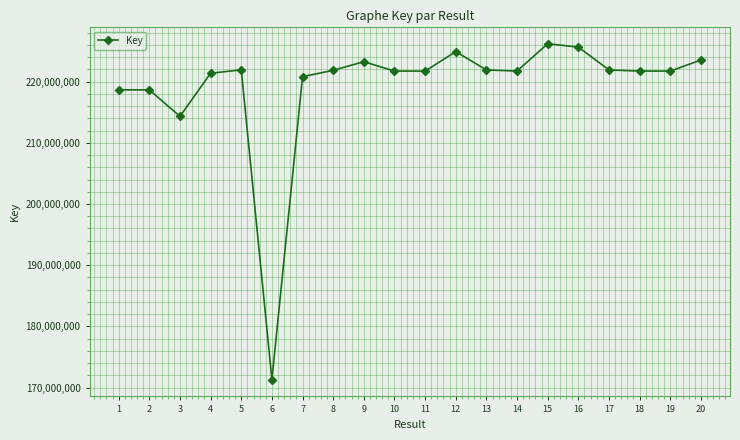

What is the value of the 16th point from the left?

225653047